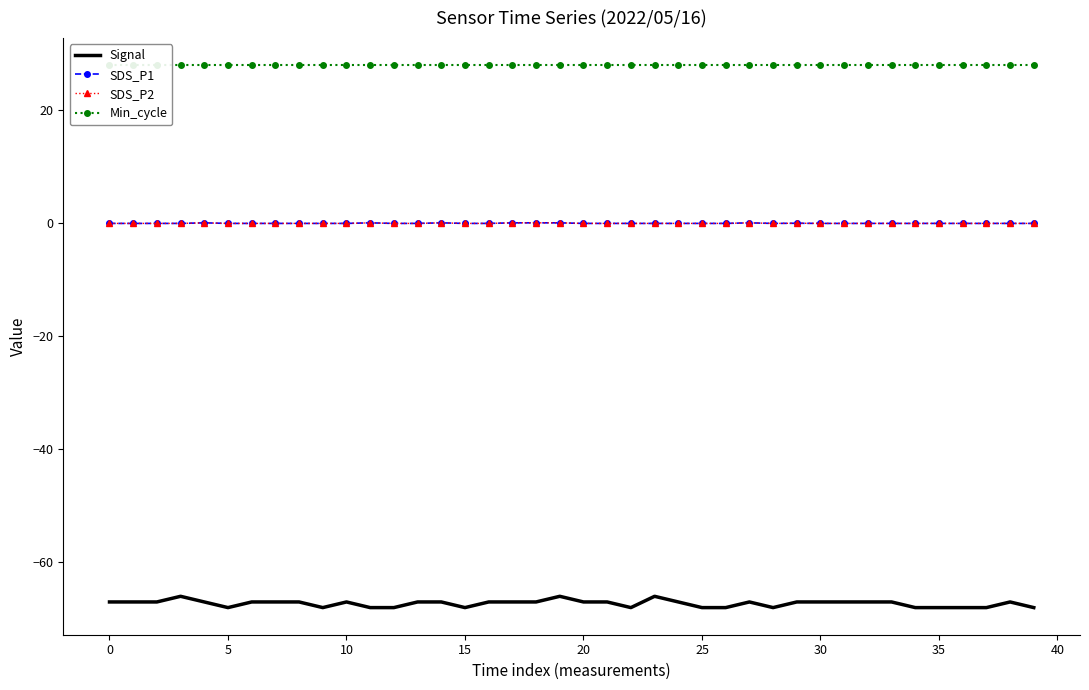

What is the sum of all Signal values?

-2691.0